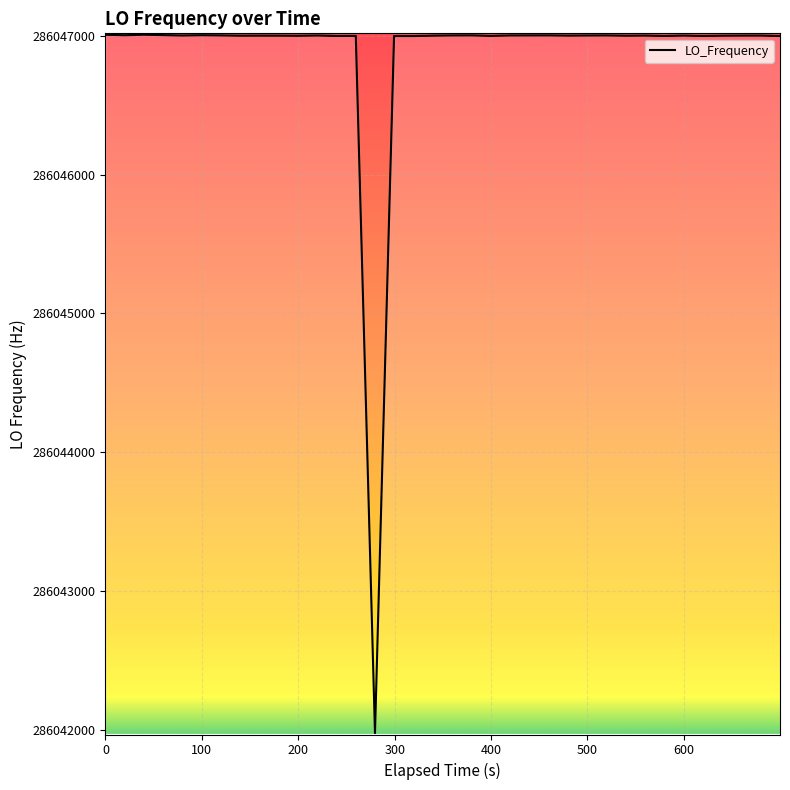

What is the smallest value displayed?

286041979.9